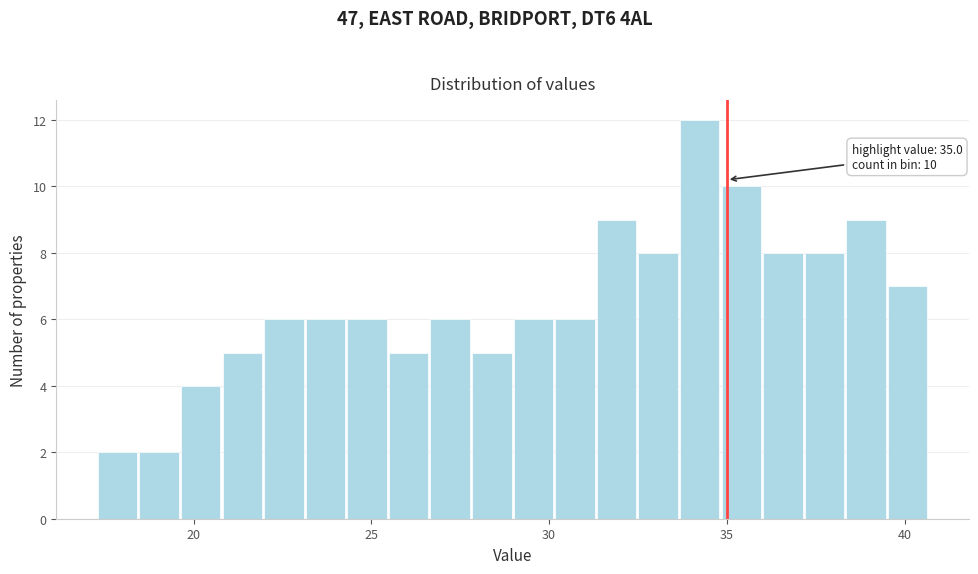

Read against the x-axis, roughly where is the centre of the tallest bar?

34.0